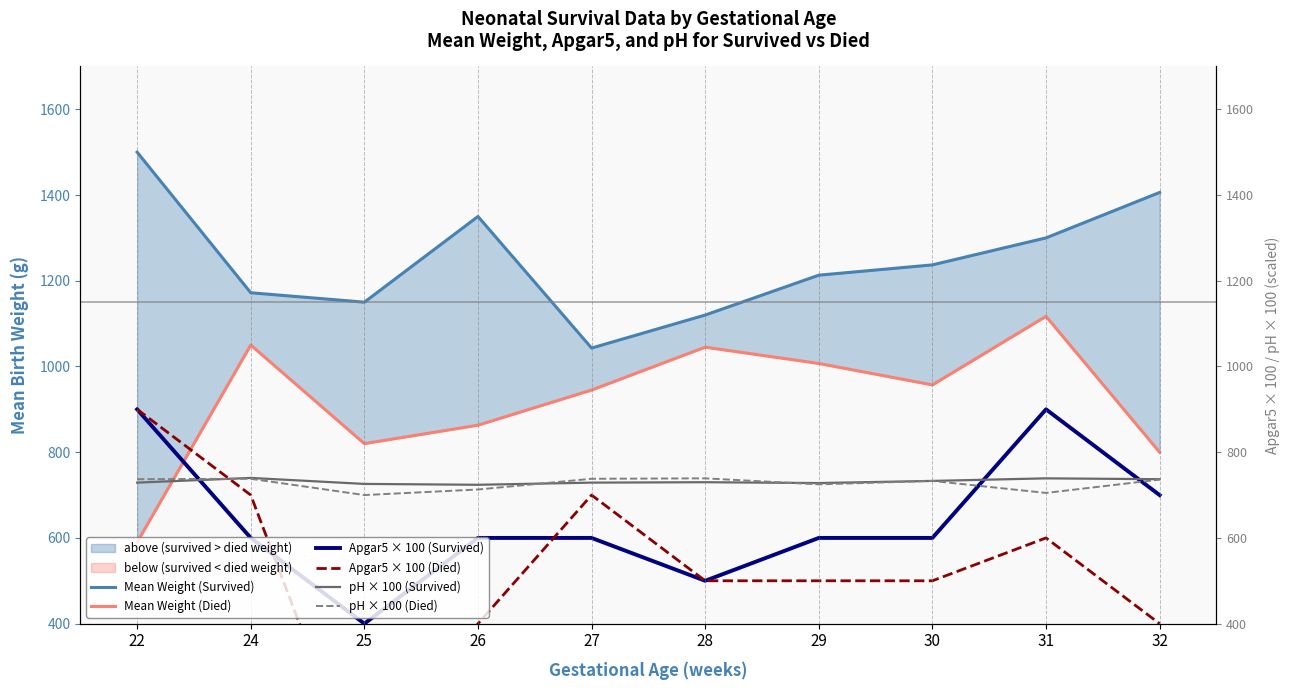

What is the total value across all series at 32?

4779